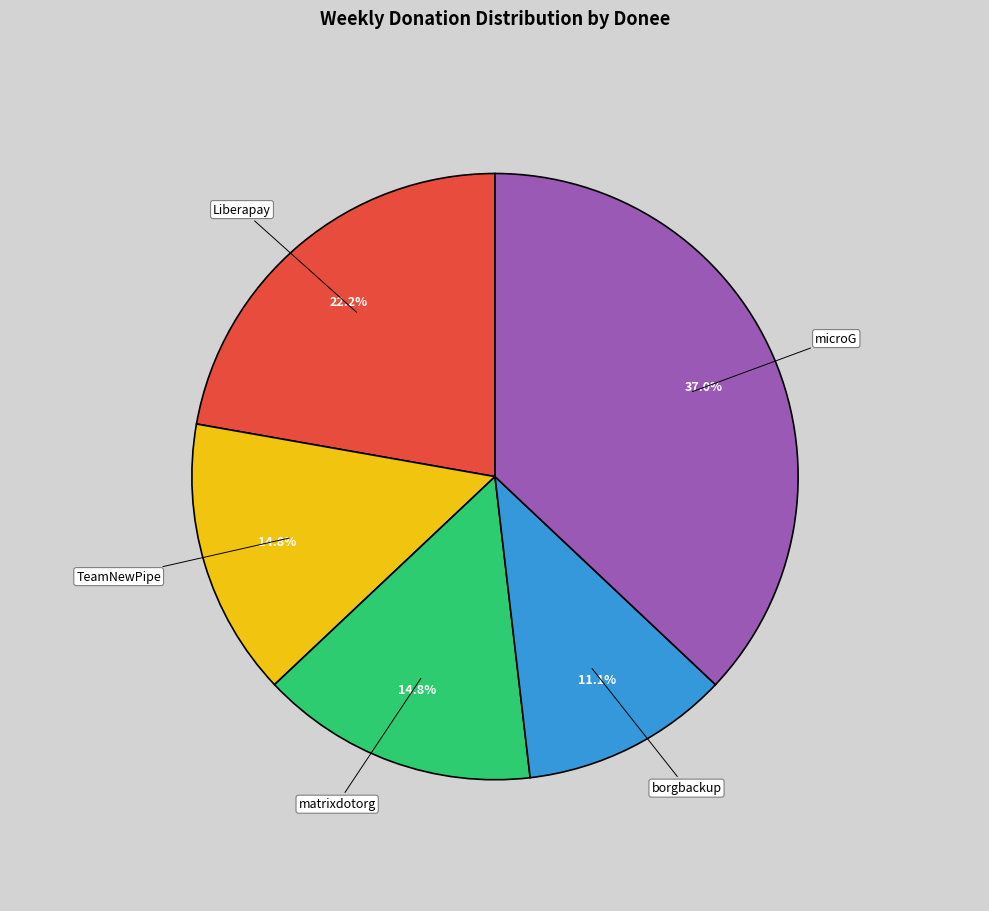

To the nearest percent, what is the difference between the borgbackup and Liberapay slice percentages?

11%